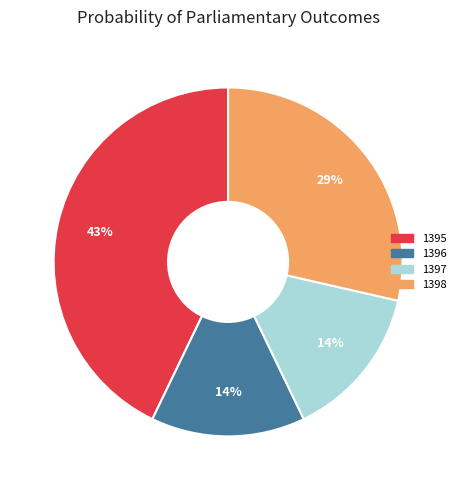

Does 1396 represent more than half of the total?

No